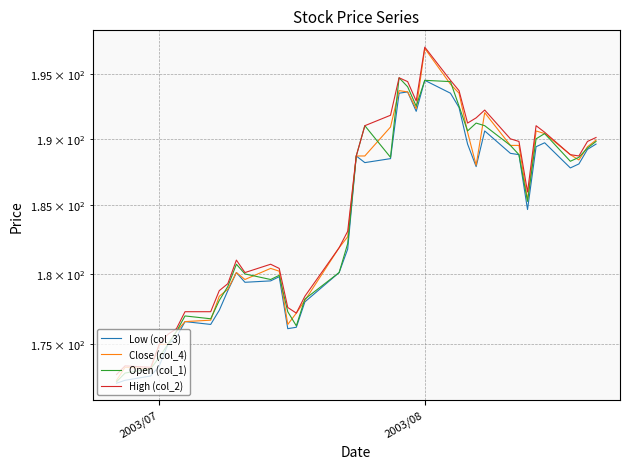

List the series in order of their peak value, lowest first.

Low (col_3), Open (col_1), Close (col_4), High (col_2)